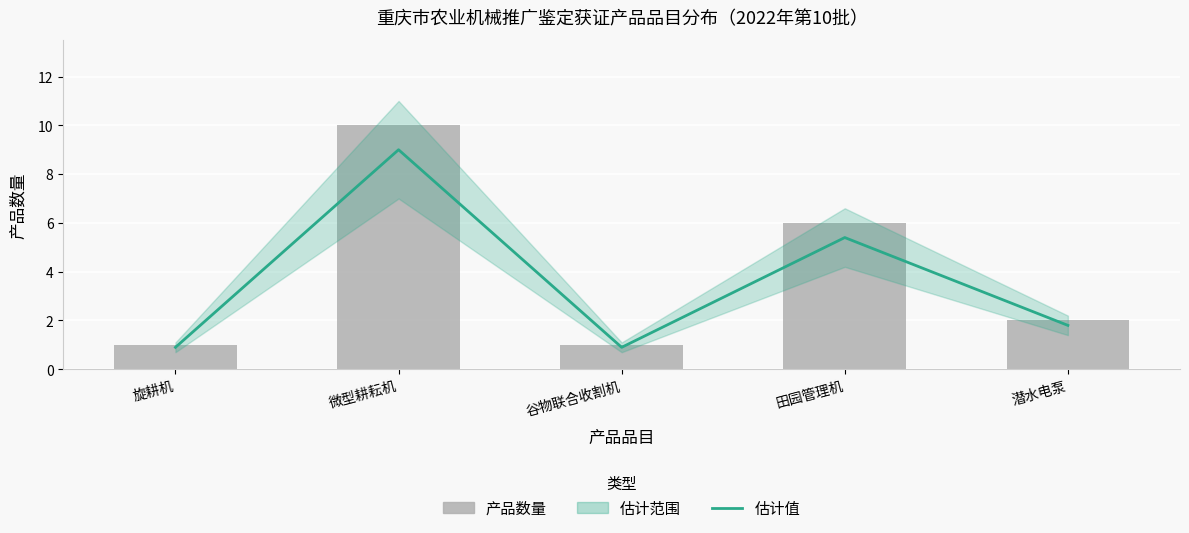

Reading left to right, list all the values displayed in this chart.

估计值: 0.9	9.0	0.9	5.4	1.8
产品数量: 1.0	10.0	1.0	6.0	2.0